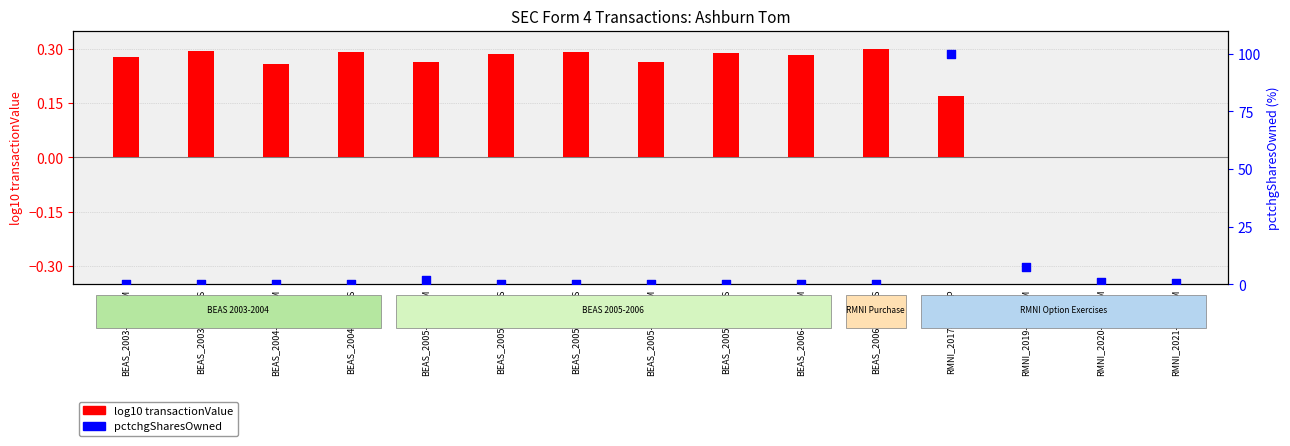

At which category is the sum across all series the highest?

RMNI_2017-12-06_P